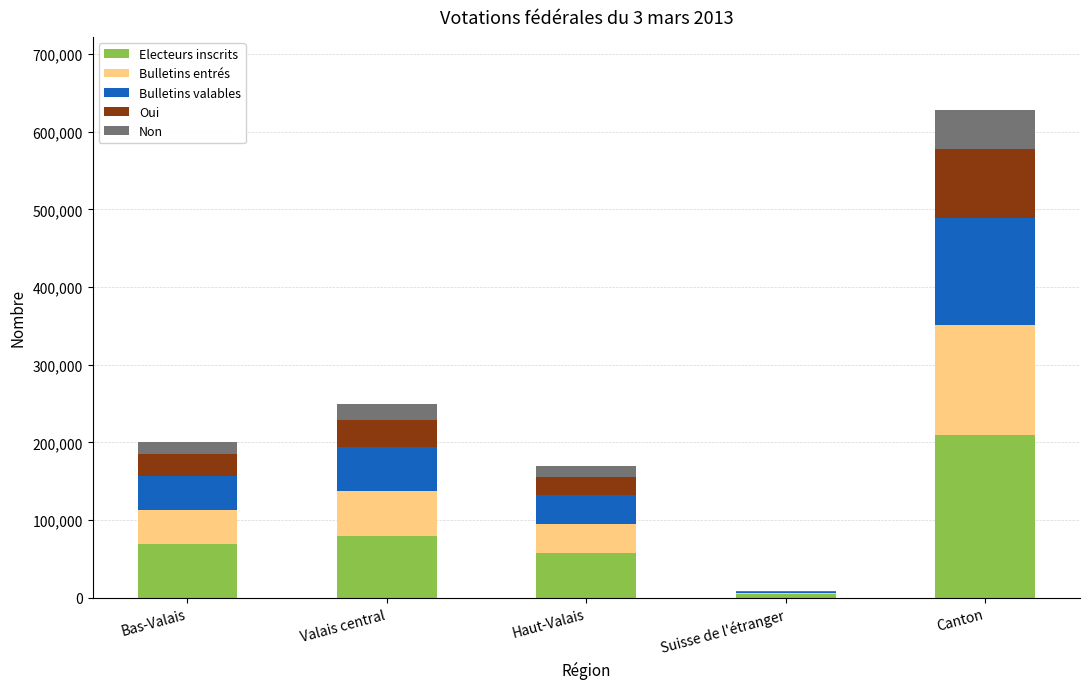

What value does the Electeurs inscrits series have at Bas-Valais?

68653